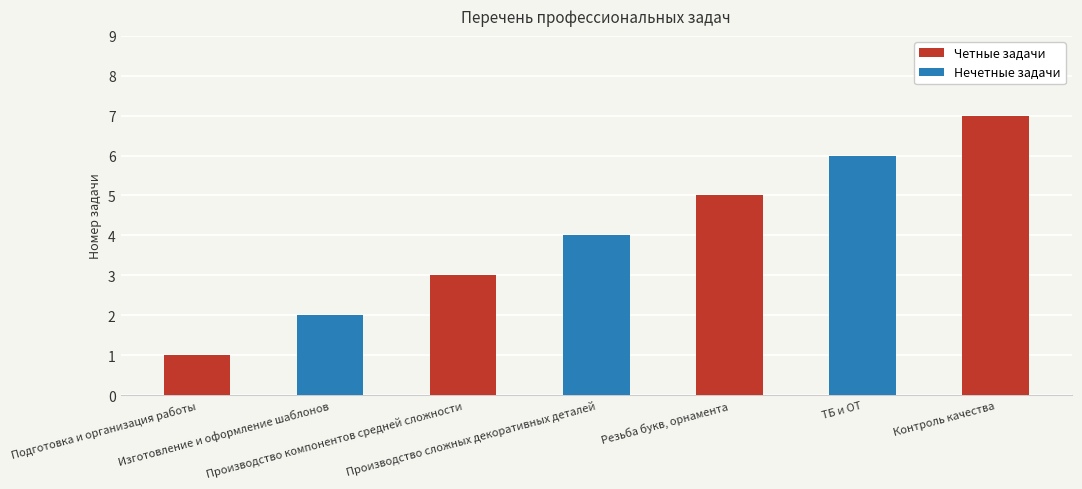

How many values are between 2 and 6?

5